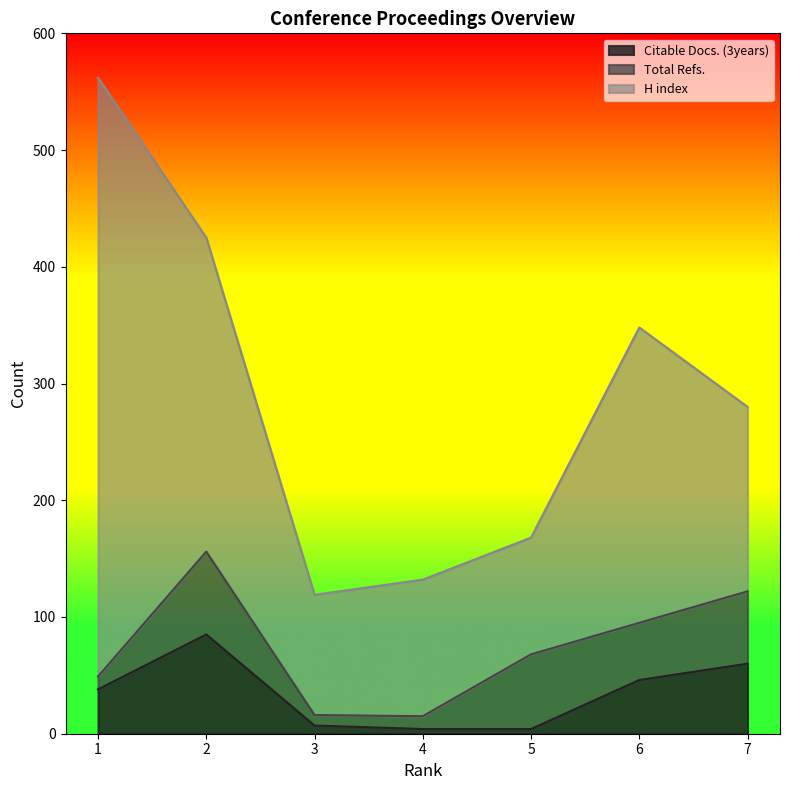

At which label does Citable Docs. (3years) reach its minimum?

4